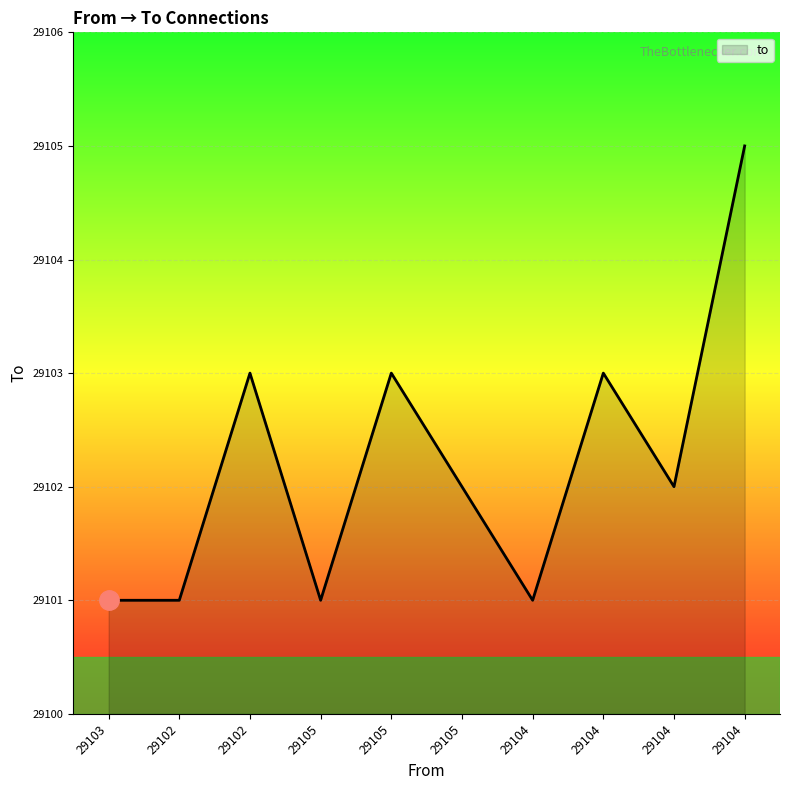

How many categories are shown in the chart?

10